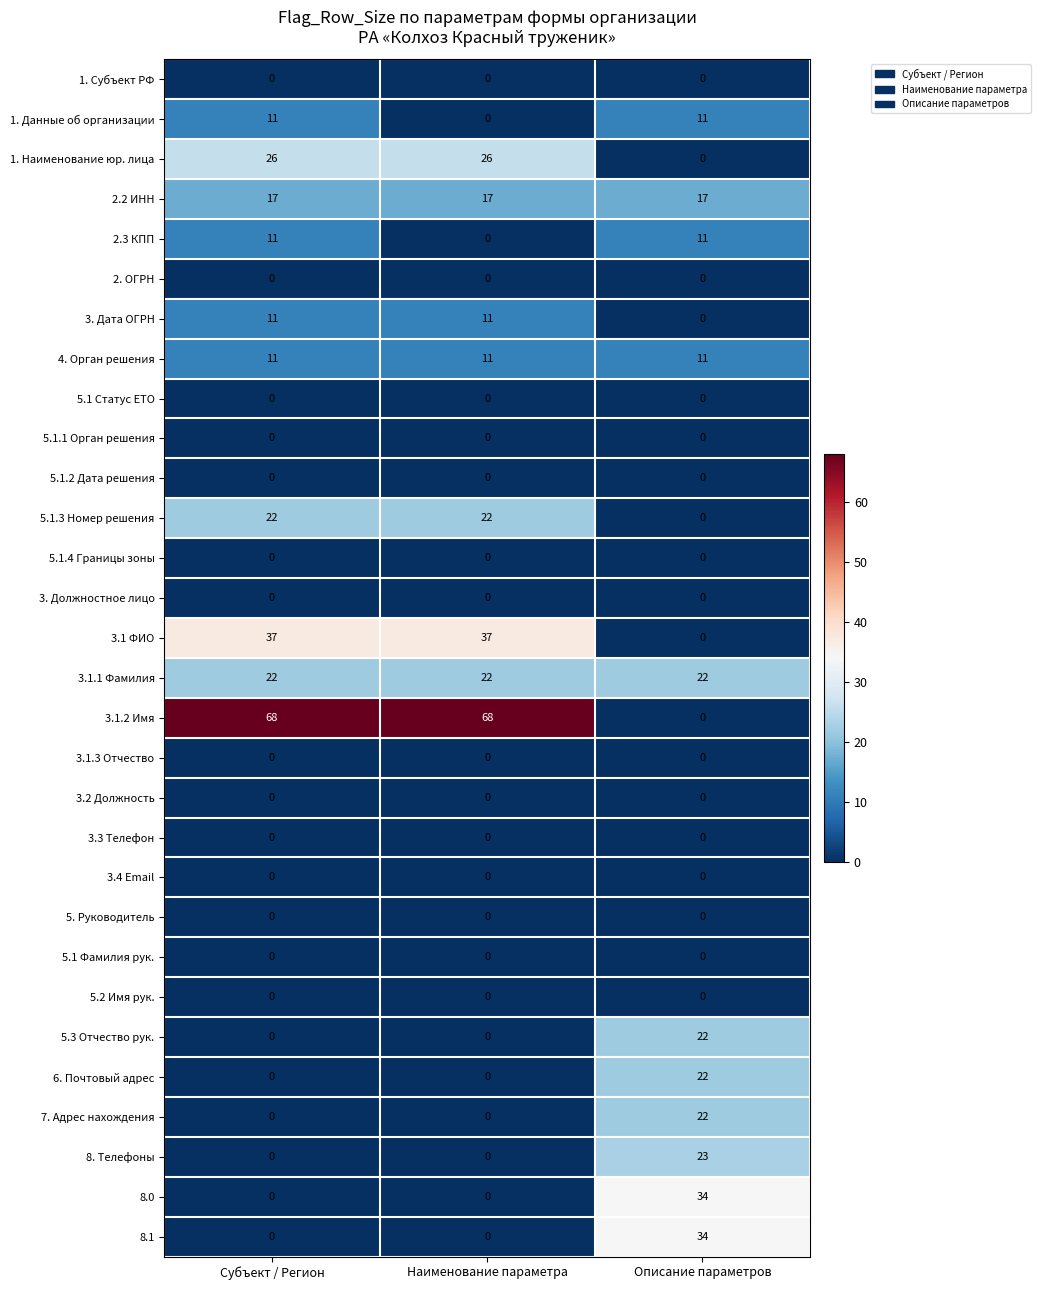

What is the total value across all series at Описание параметров?

229